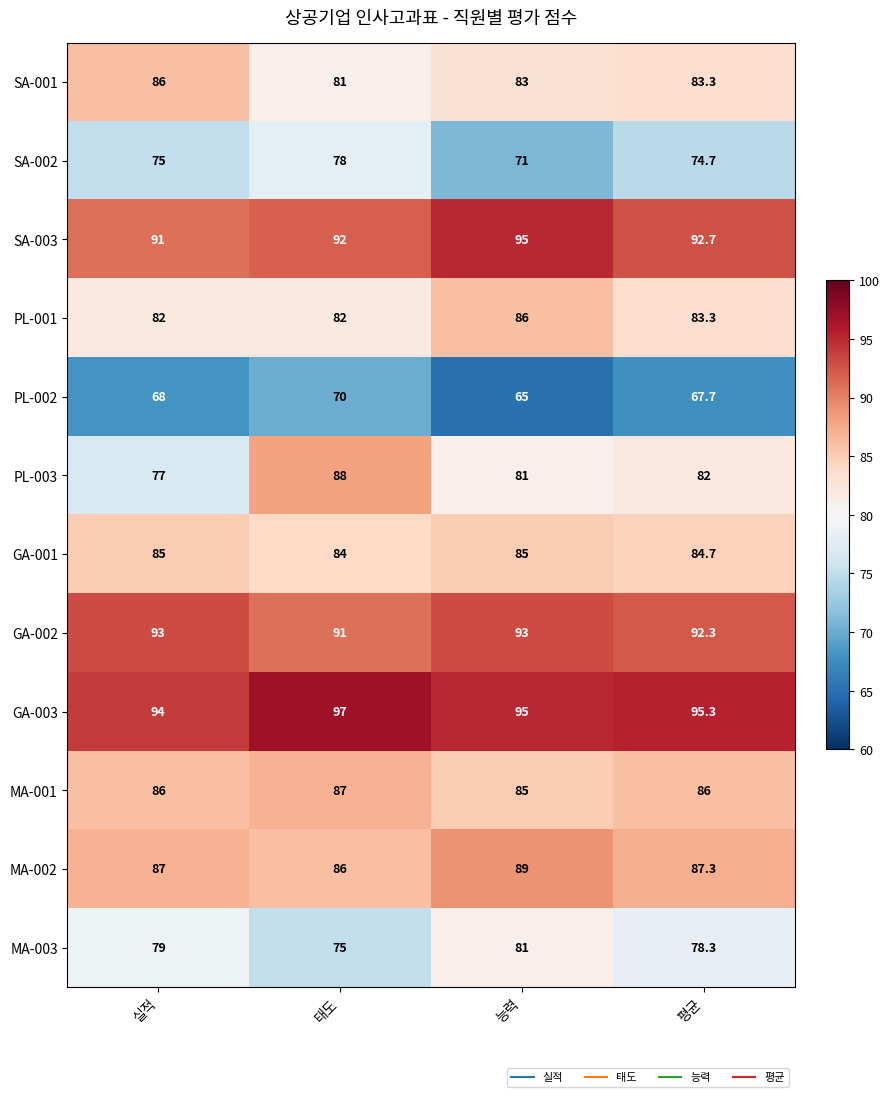

At which category does the chart reach its minimum across all series?

능력